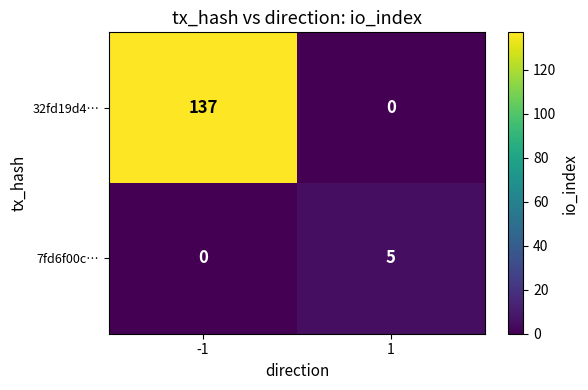

What is the difference between the 7fd6f00c… values at 1 and -1?

5